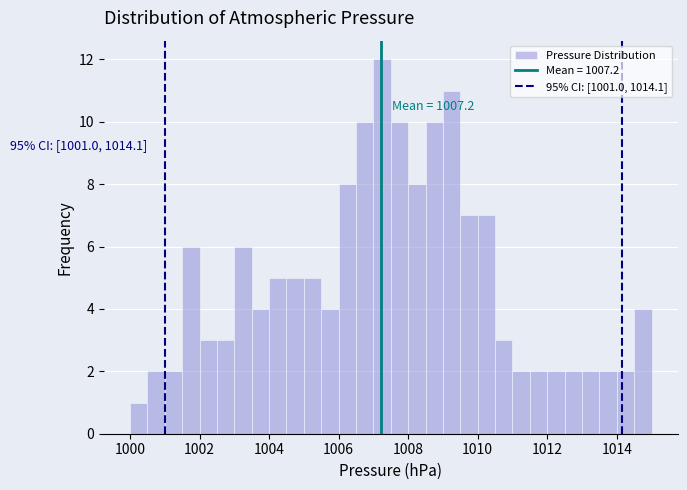

Around what value on the x-axis is the tallest bar? Give the approximate position of its centre, as read against the axis.

1007.2